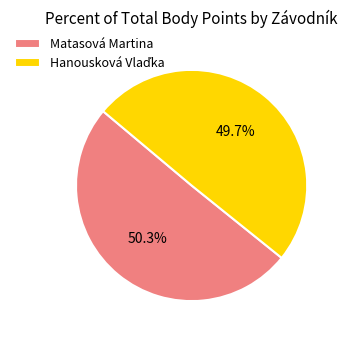

Is there any slice that represents more than half of the pie?

Yes